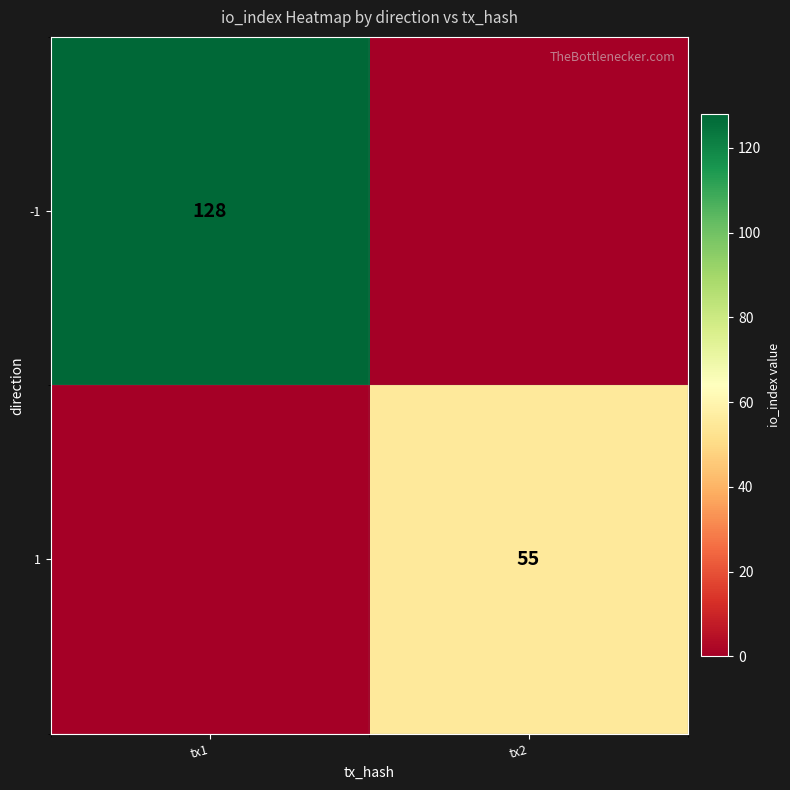

Is the value of -1 at tx1 greater than the value of 1 at tx2?

Yes